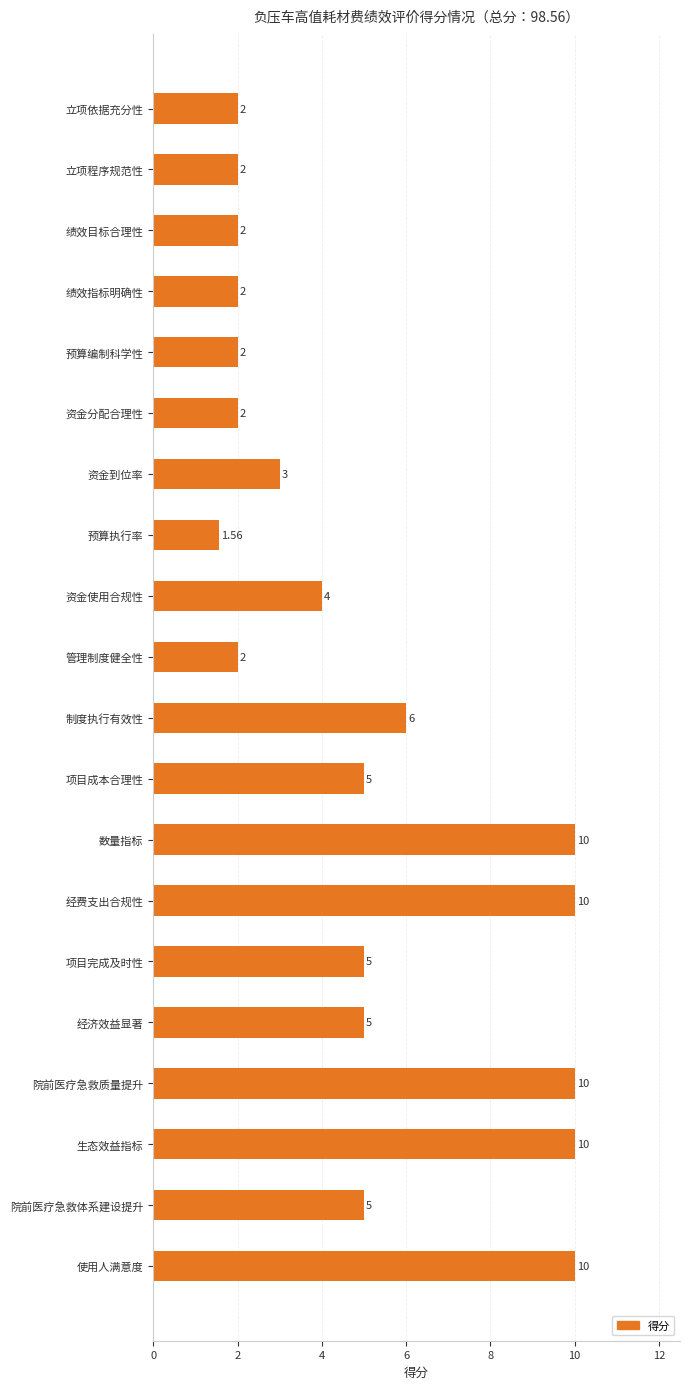

What is the difference between the second highest and second lowest values?

8.0